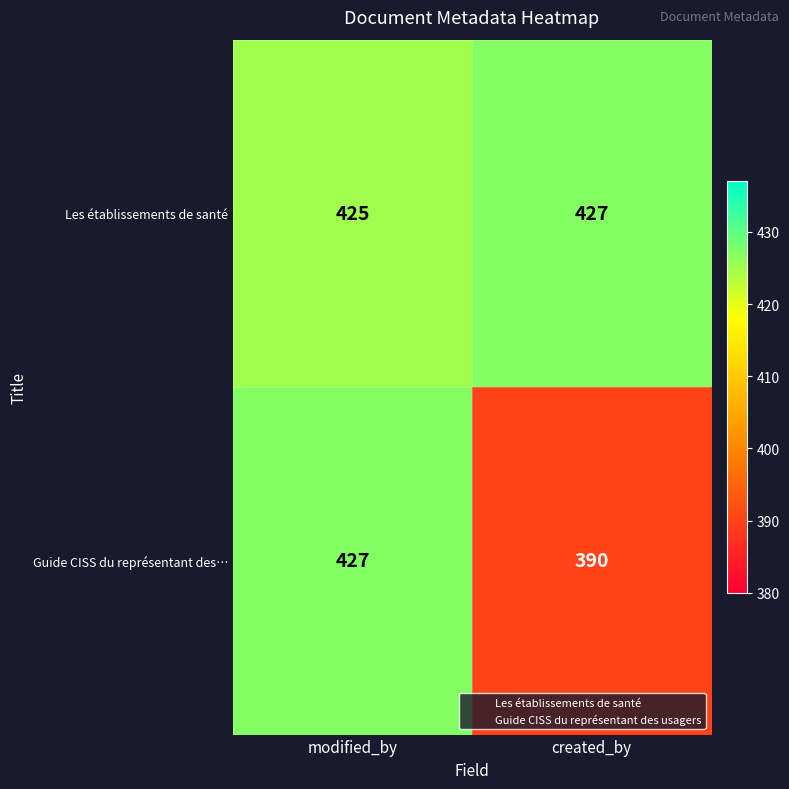

How many series are shown in this chart?

2